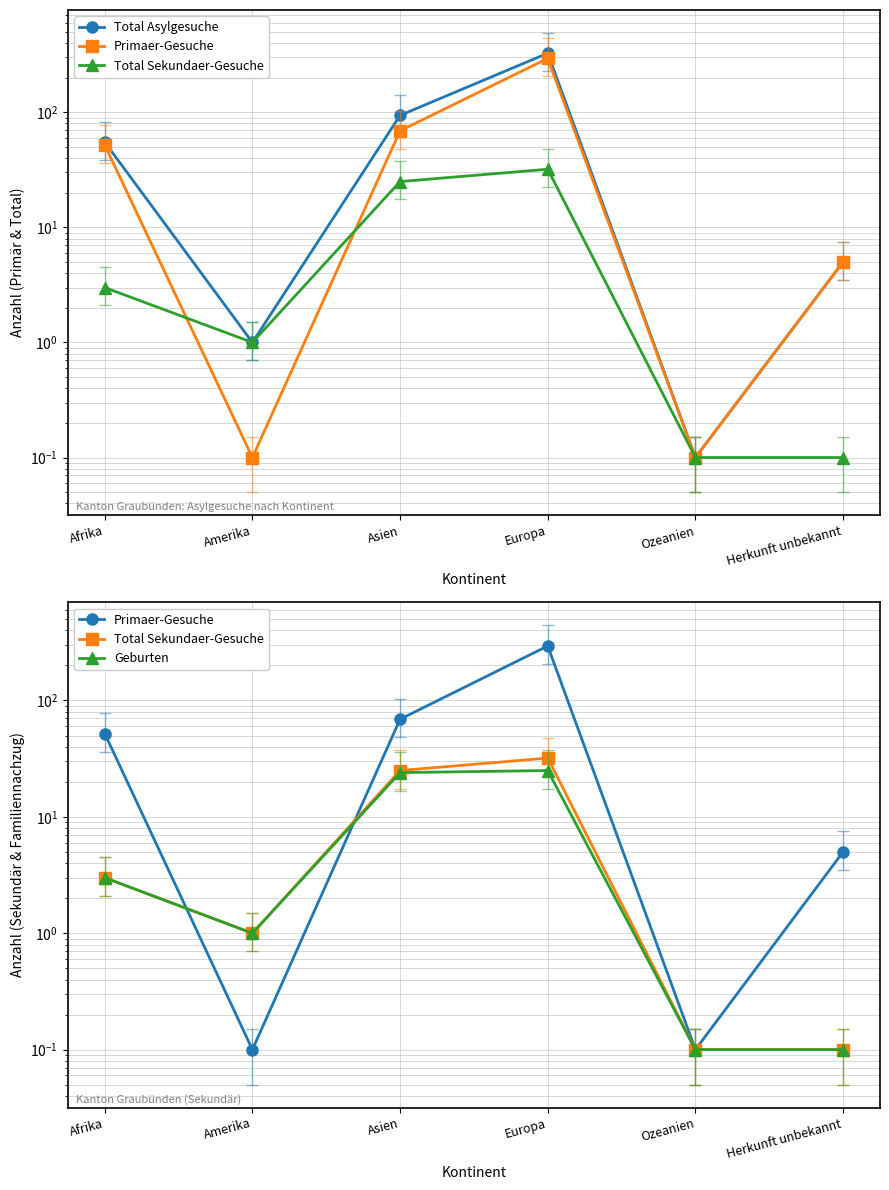

List the labels in order of Total Asylgesuche value, smallest first.

Ozeanien, Amerika, Herkunft unbekannt, Afrika, Asien, Europa